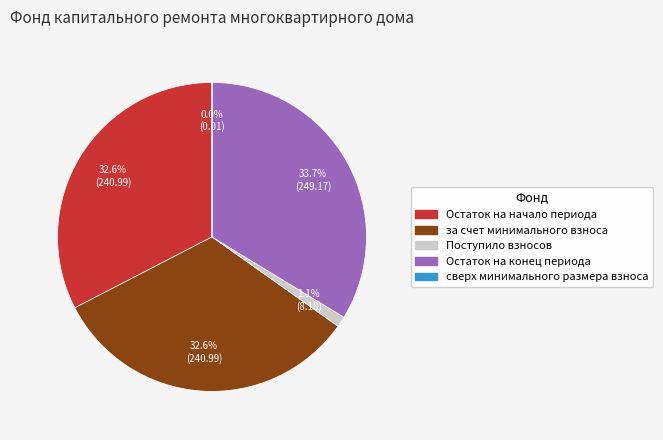

Is there a majority slice in this chart?

No